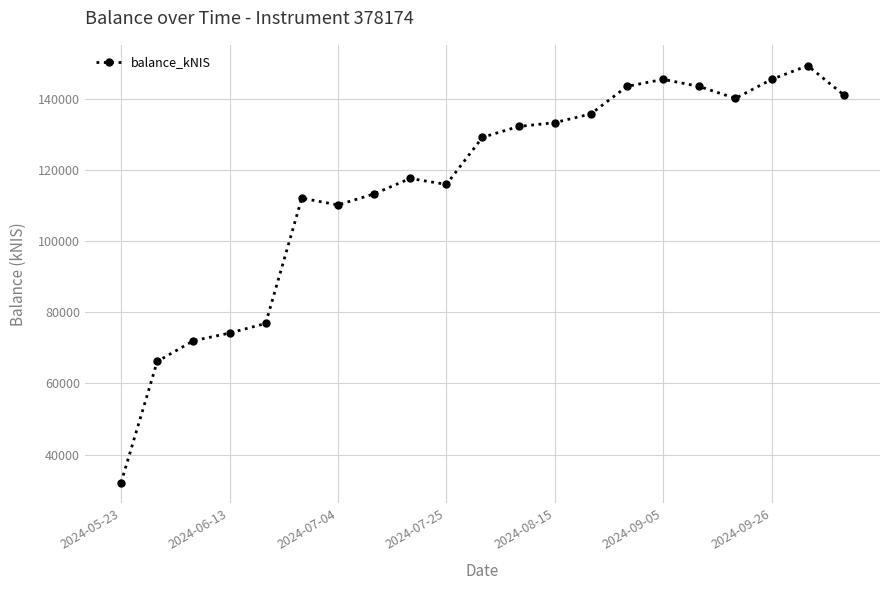

What is the average value?

115631.2